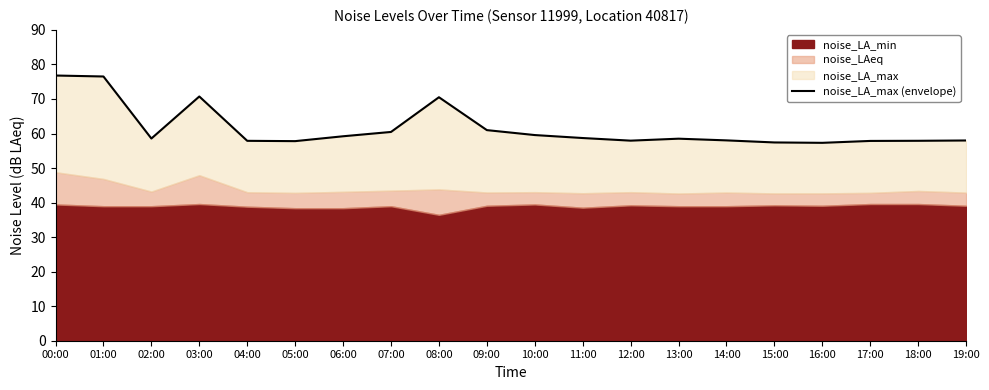

What is the label of the 16th point from the left?

15:00